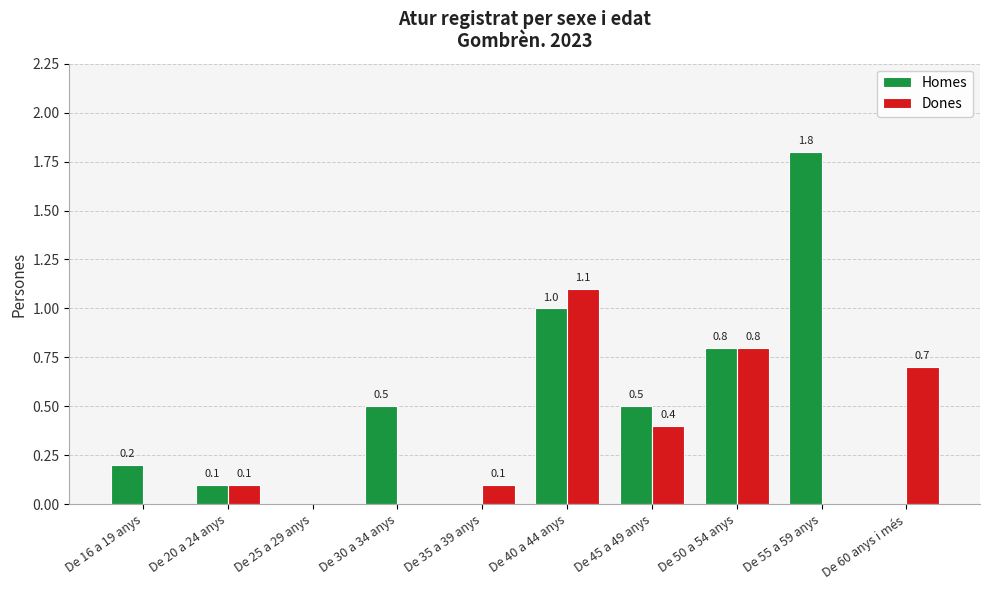

At which category does the chart reach its peak across all series?

De 55 a 59 anys